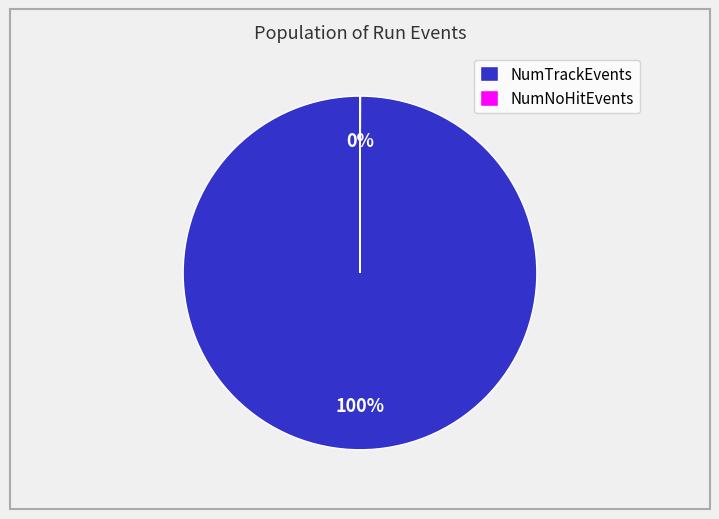

Is there a majority slice in this chart?

Yes